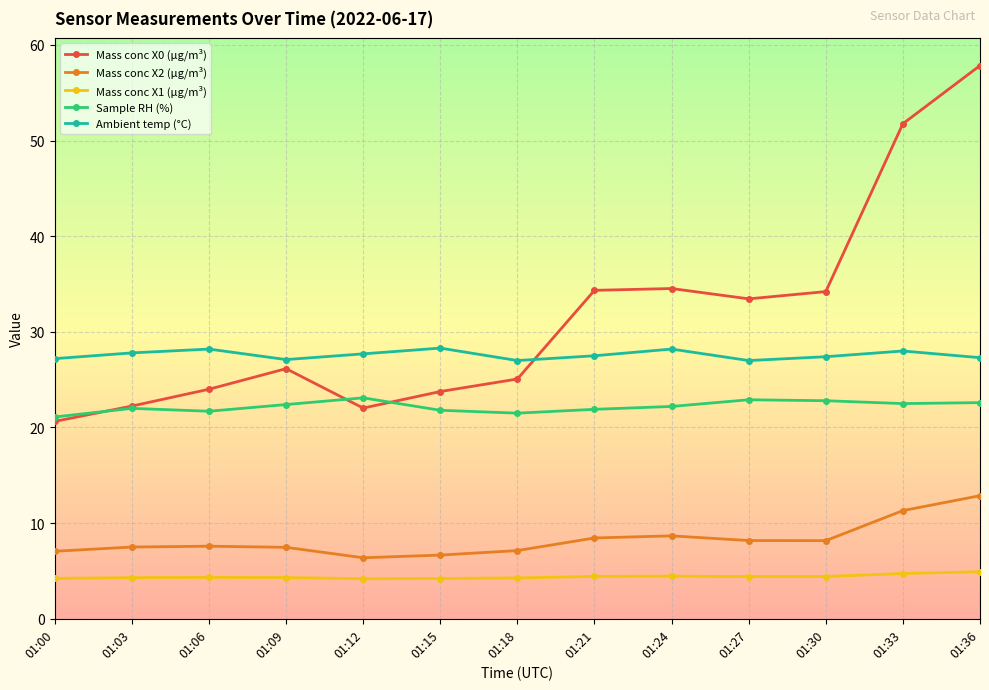

Is this an area chart (filled region under the line)?

No